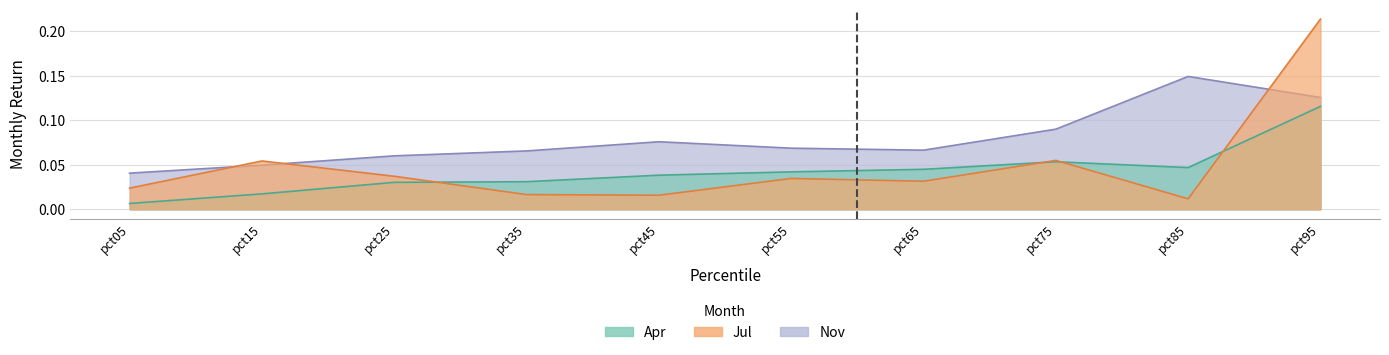

What is the difference between the Nov values at pct95 and pct25?

0.1